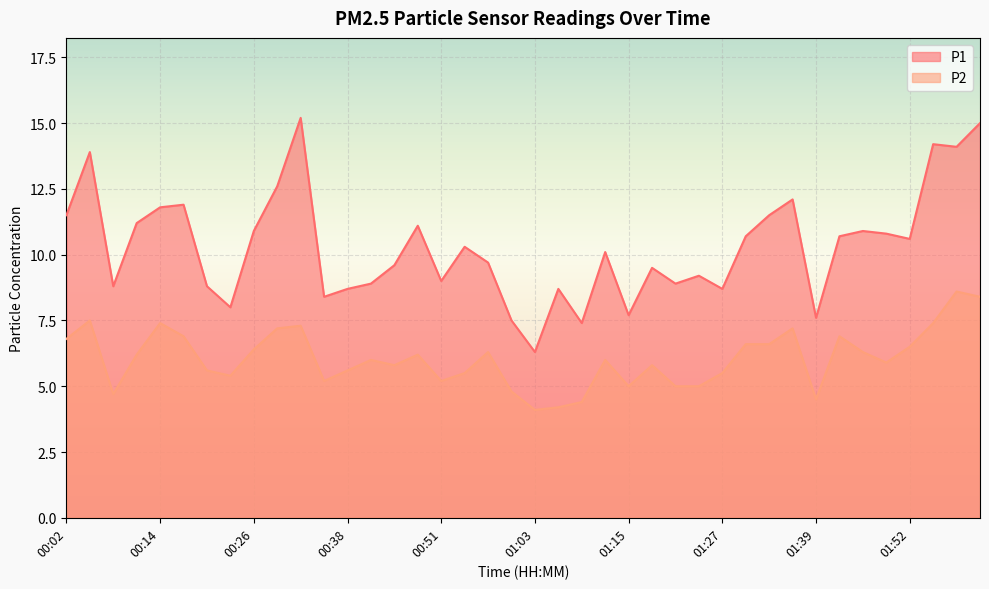

What is the label of the 32nd point from the left?

01:36